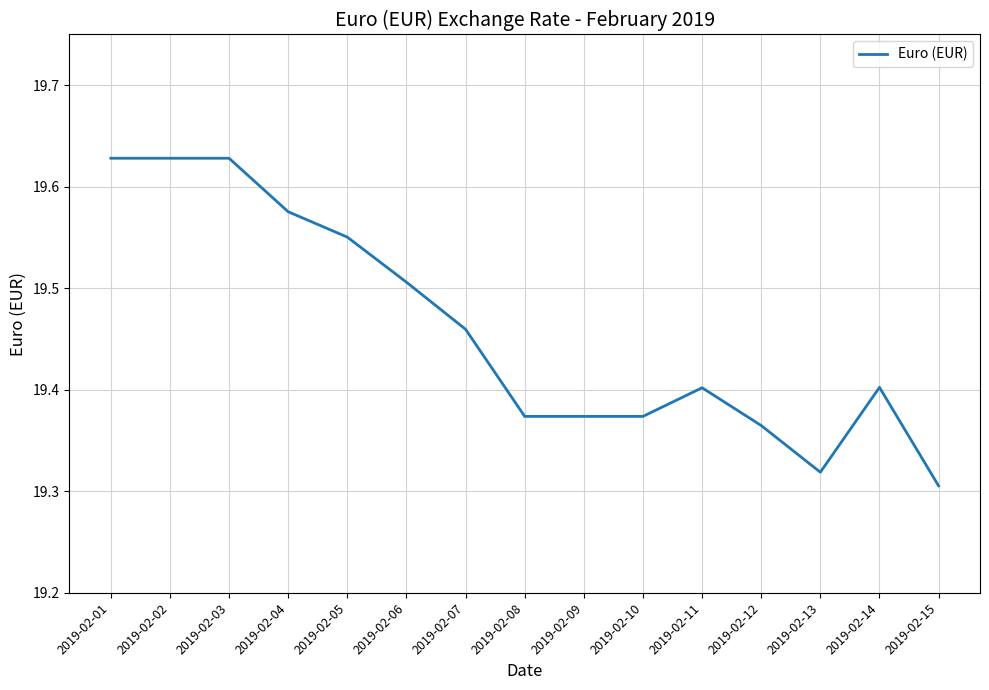

At which category does the chart reach its minimum across all series?

2019-02-15